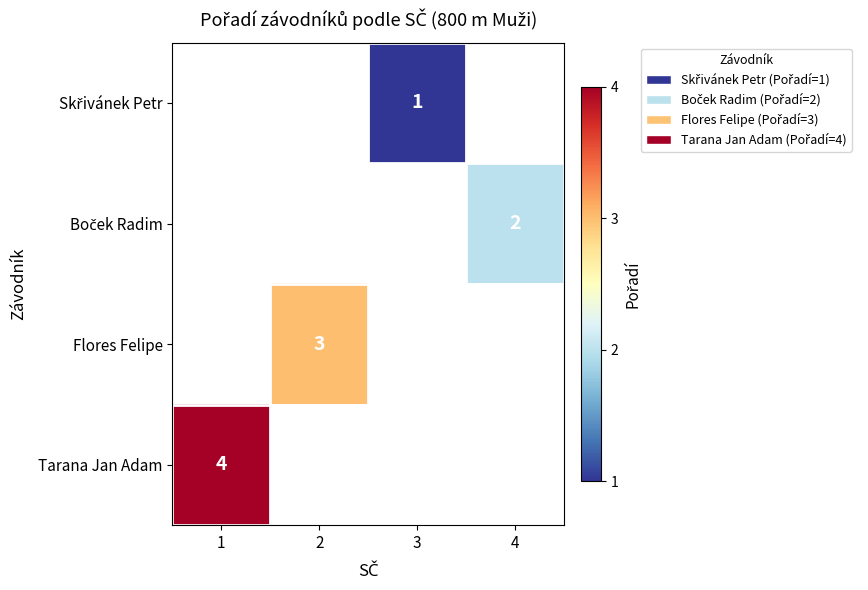

The value of Flores Felipe at 2 is 4. True or false?

False